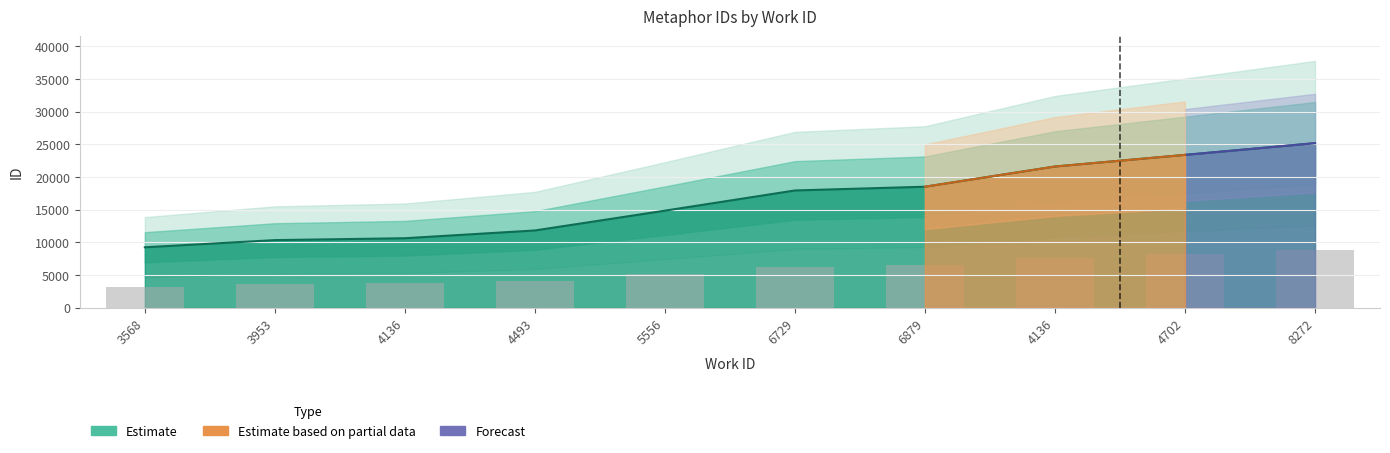

What is the label of the 9th bar from the right?

3953